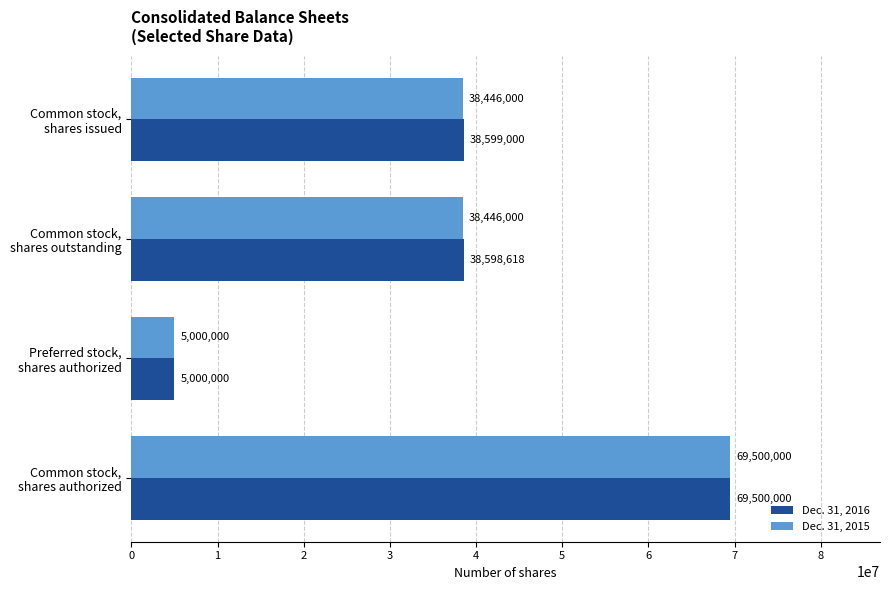

What is the lowest value of the Dec. 31, 2015 series?

5000000